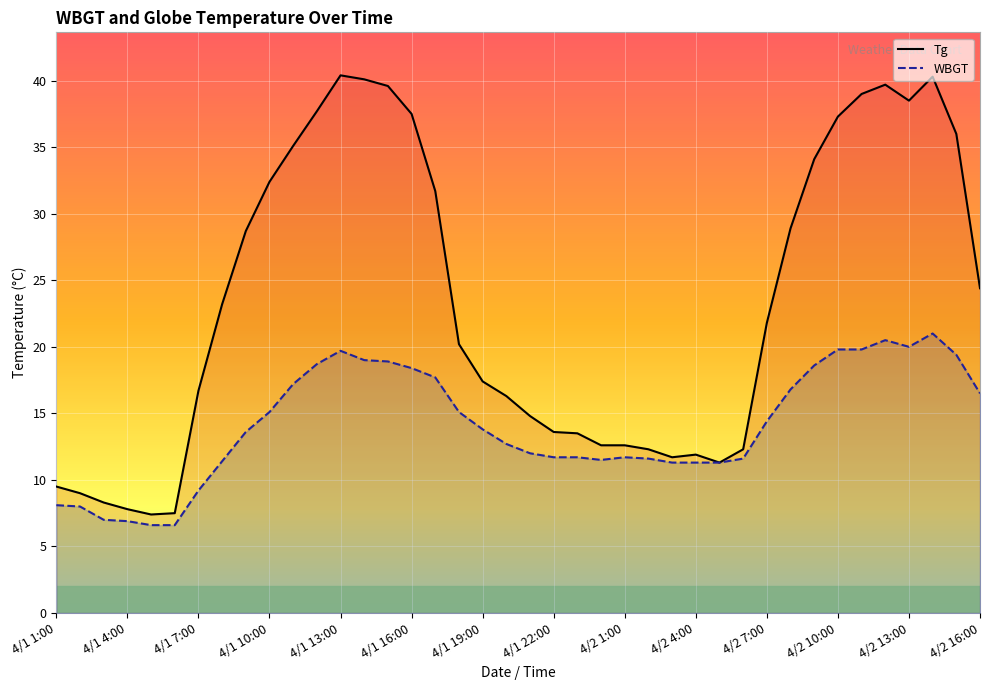

What is the value of the WBGT point at the 14th from the left?

19.0